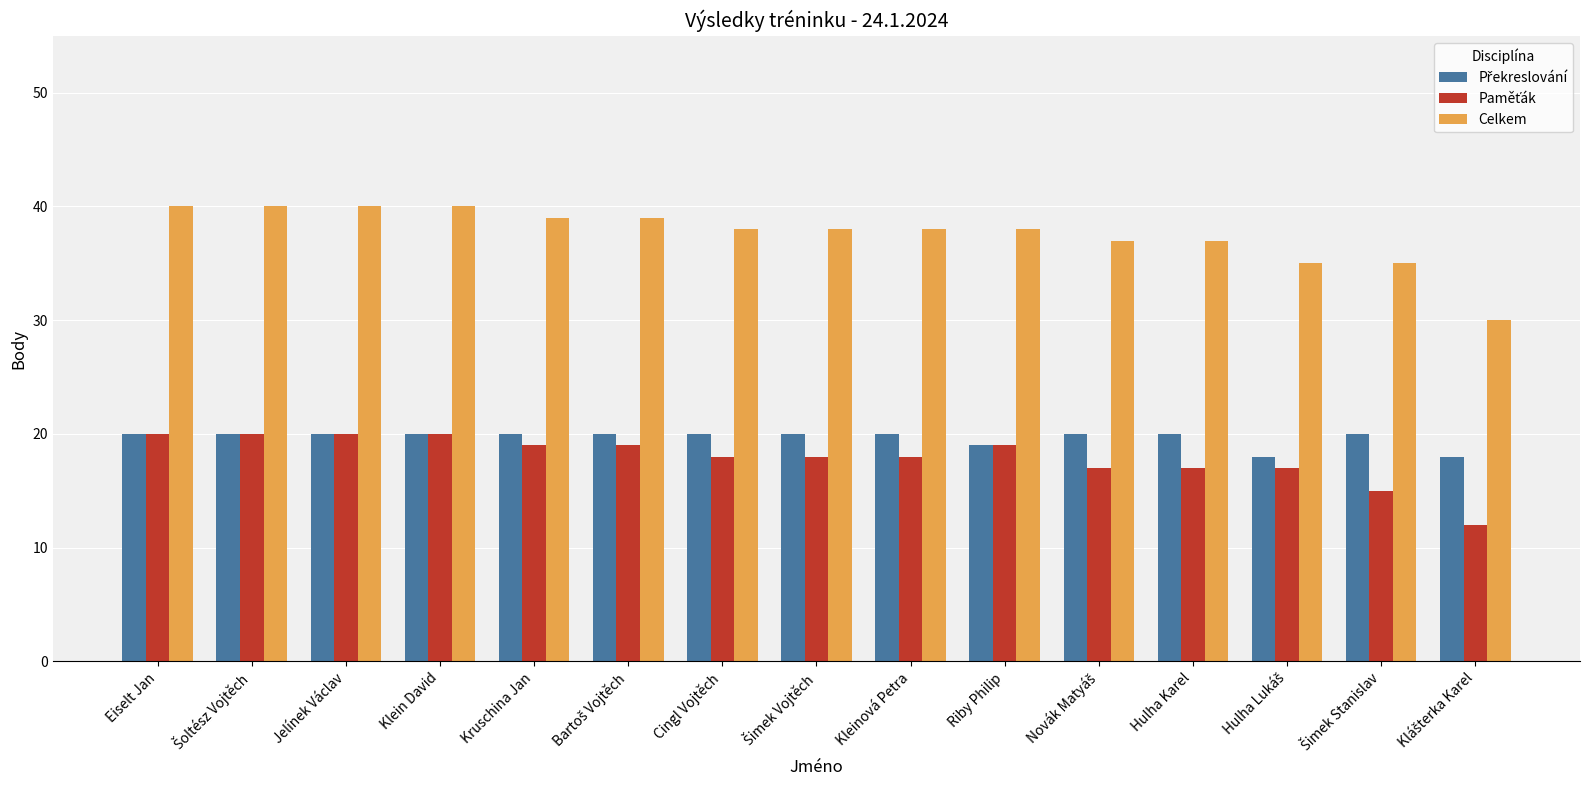

What is the approximate value of Celkem at Jelínek Václav, to the nearest 10?

40